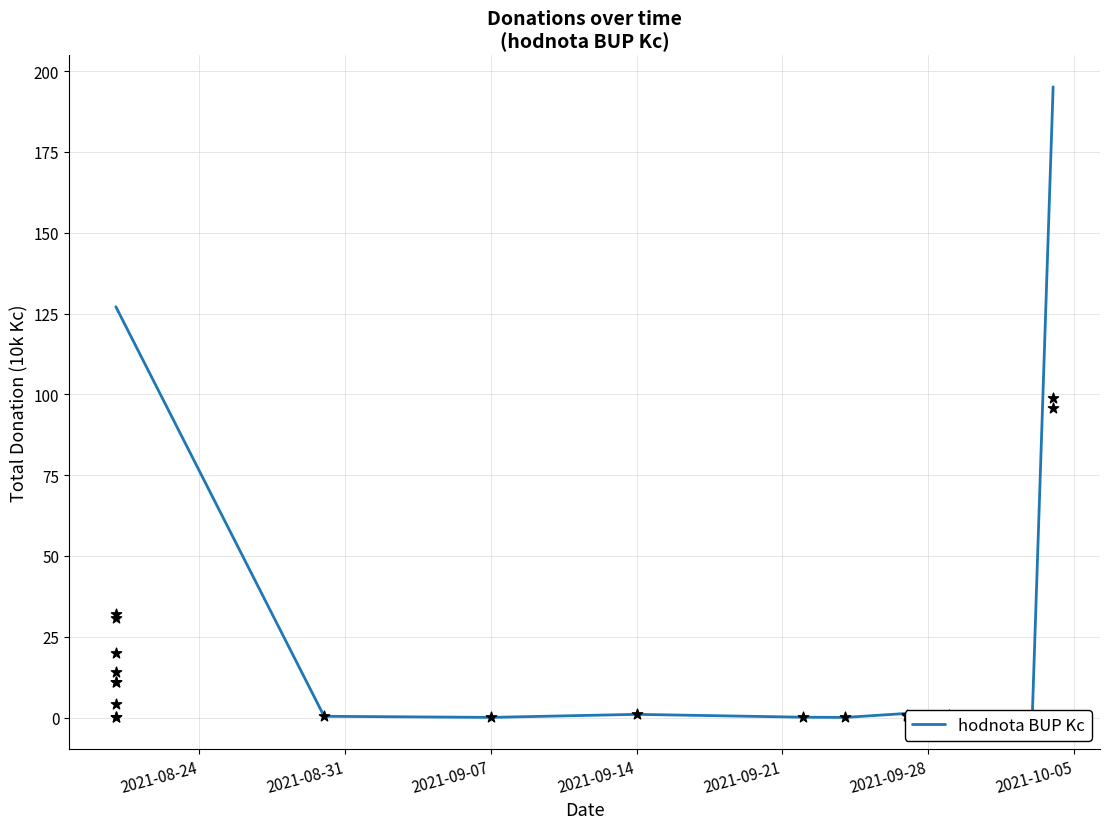

What is the highest value of the hodnota BUP Kc series?

195.1